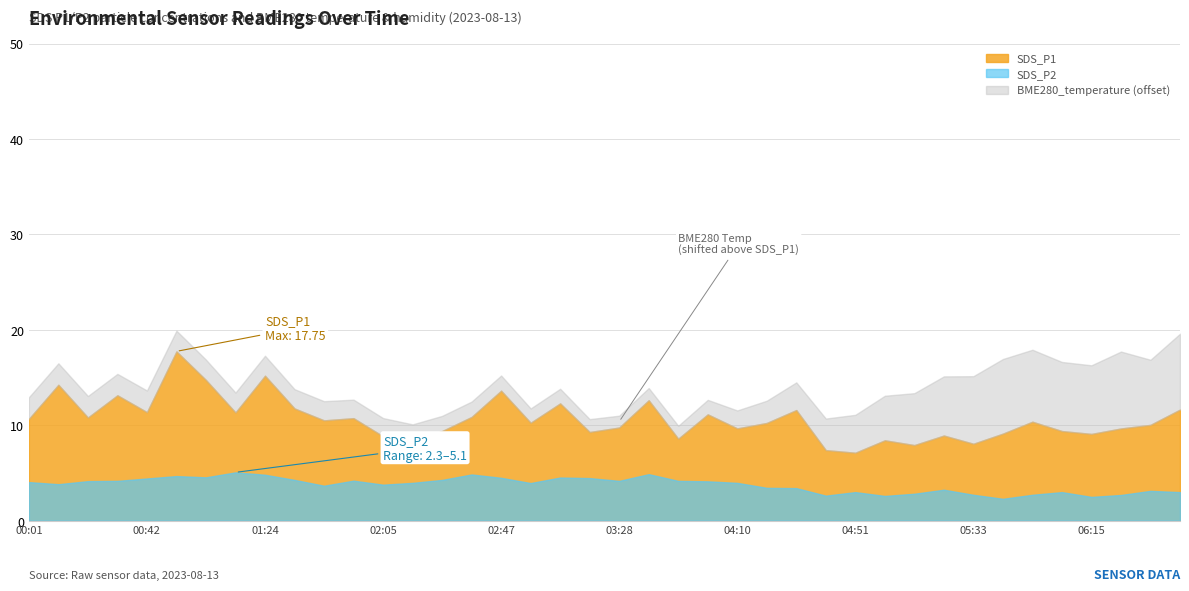

True or false: BME280_temperature has a value of 17.6 at 04:41.

False